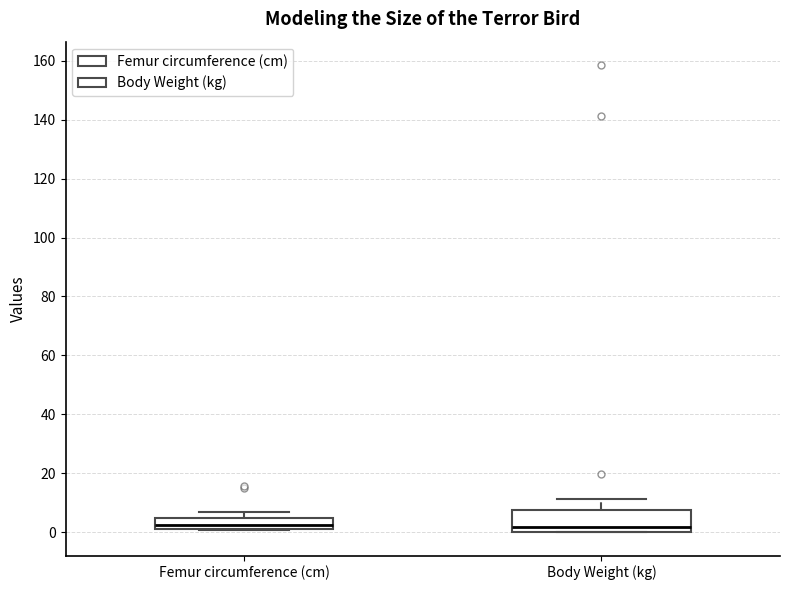

Comparing the boxes themselves (not the whiskers), which one is the tallest?

Body Weight (kg)